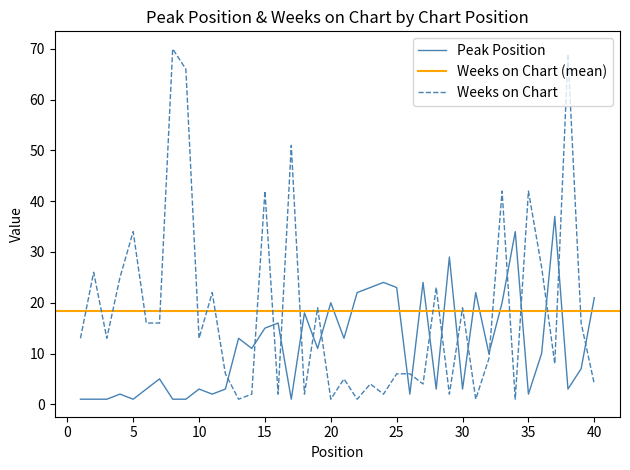

Which category has the highest value in the Weeks on Chart series?

8